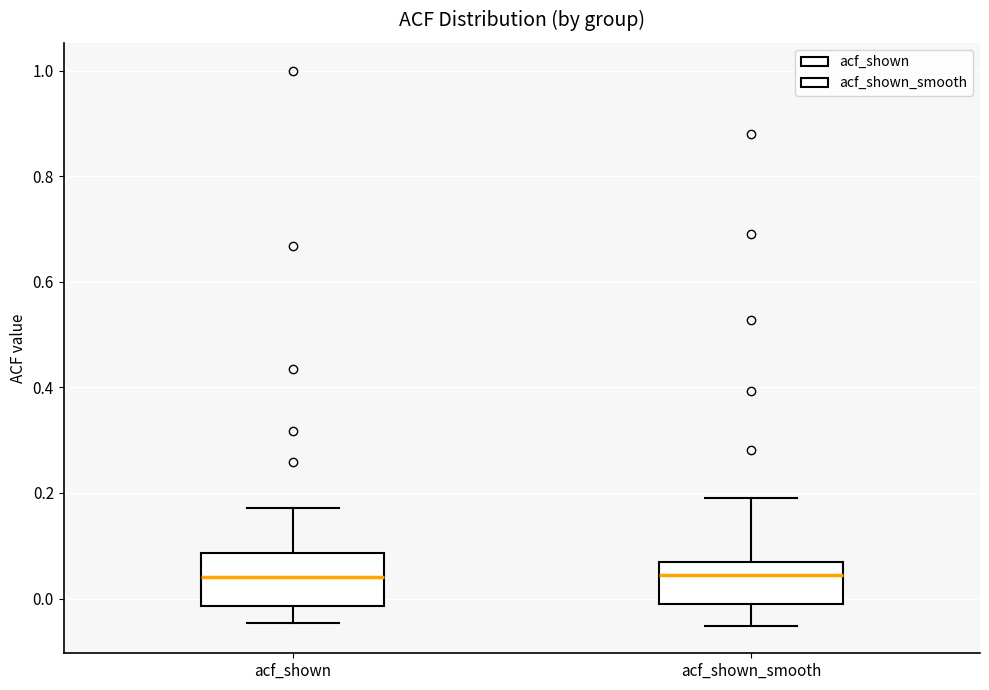

Reading left to right, transcribe this box plot: for each box, give where its median line is, the range the box spans, and where its two whiskers end, as read against the y-axis. The values are not printed on the chart, so give them approximately, as read against the axis.

acf_shown: median 0.04, box -0.02 to 0.08, whiskers -0.04 to 0.18
acf_shown_smooth: median 0.04, box -0.02 to 0.08, whiskers -0.06 to 0.20